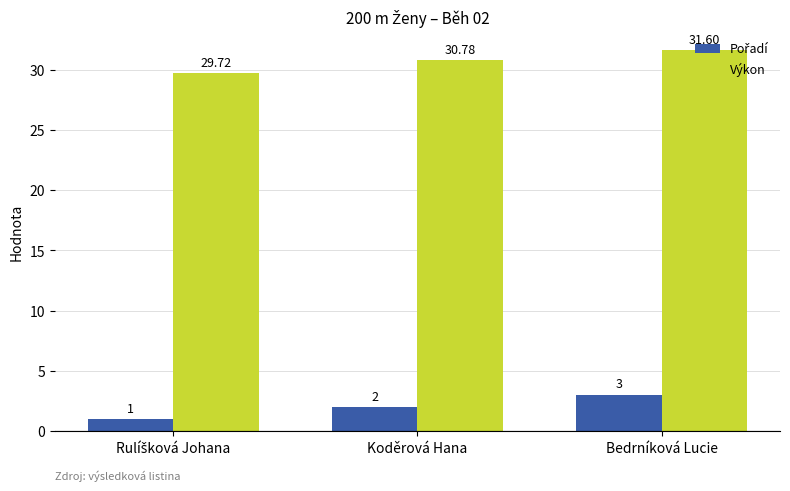

Which category has the highest value across all series?

Bedrníková Lucie